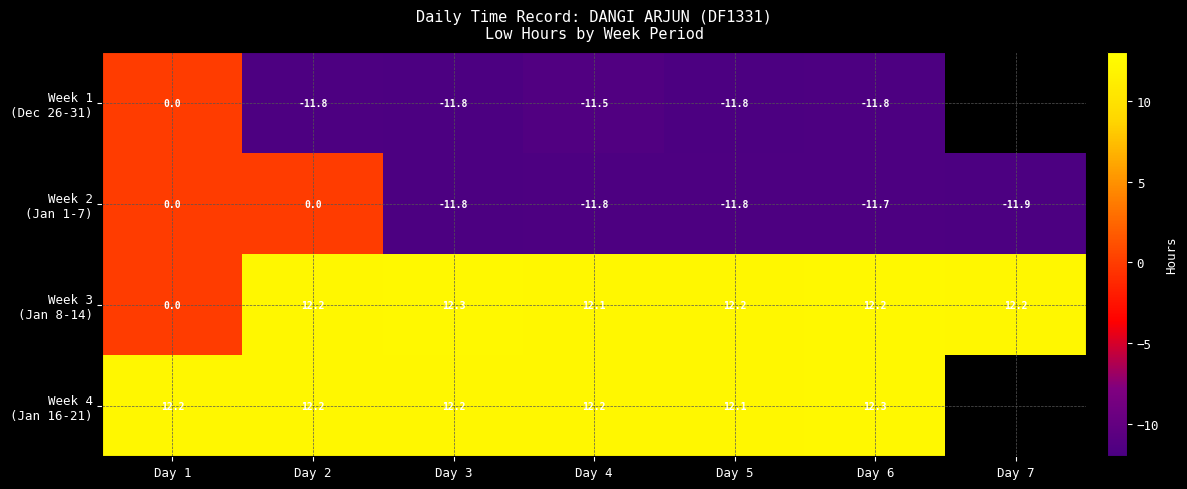

What is the spread (max minus min) of values at Day 1?

12.2